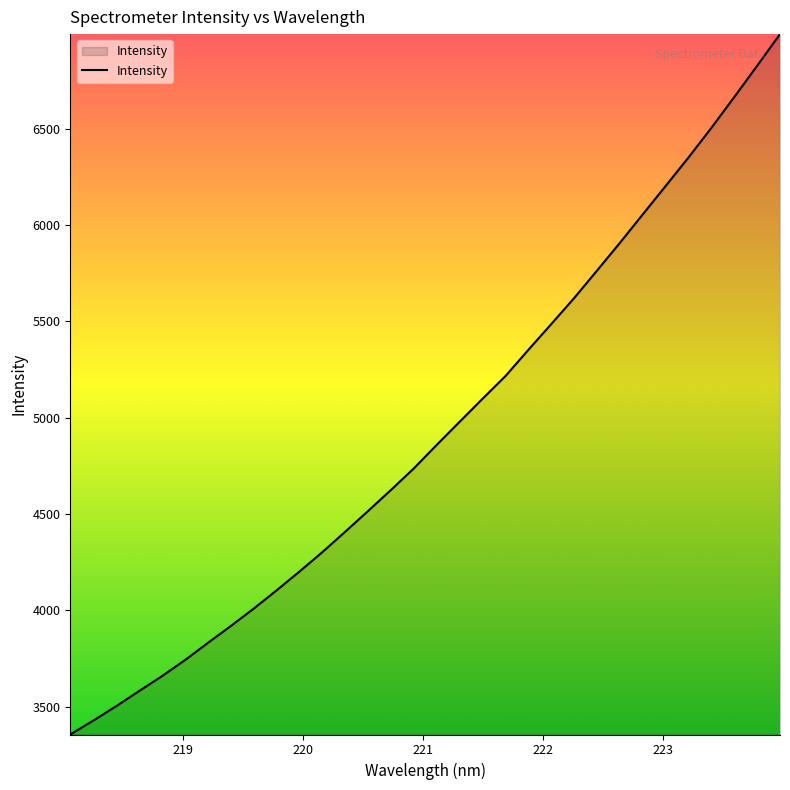

What is the difference between the maximum and minimum values?

3634.0